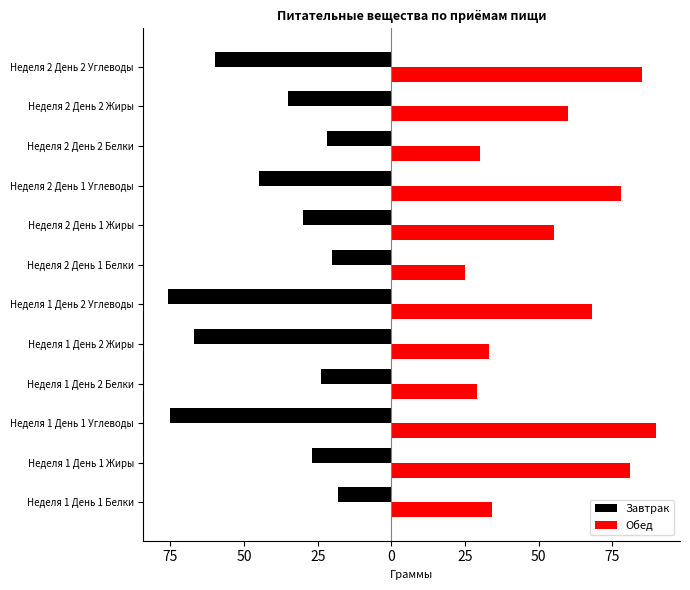

What are all the series names shown in the legend?

Завтрак, Обед